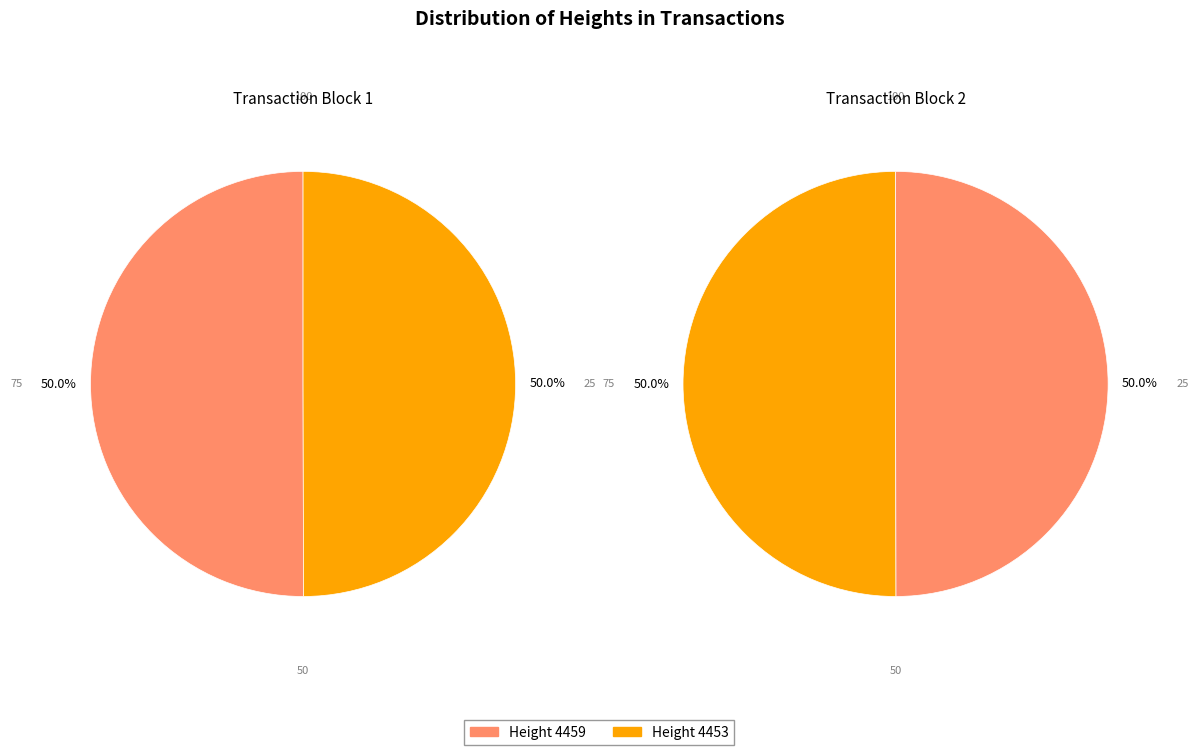

How many segments does this pie chart have?

2